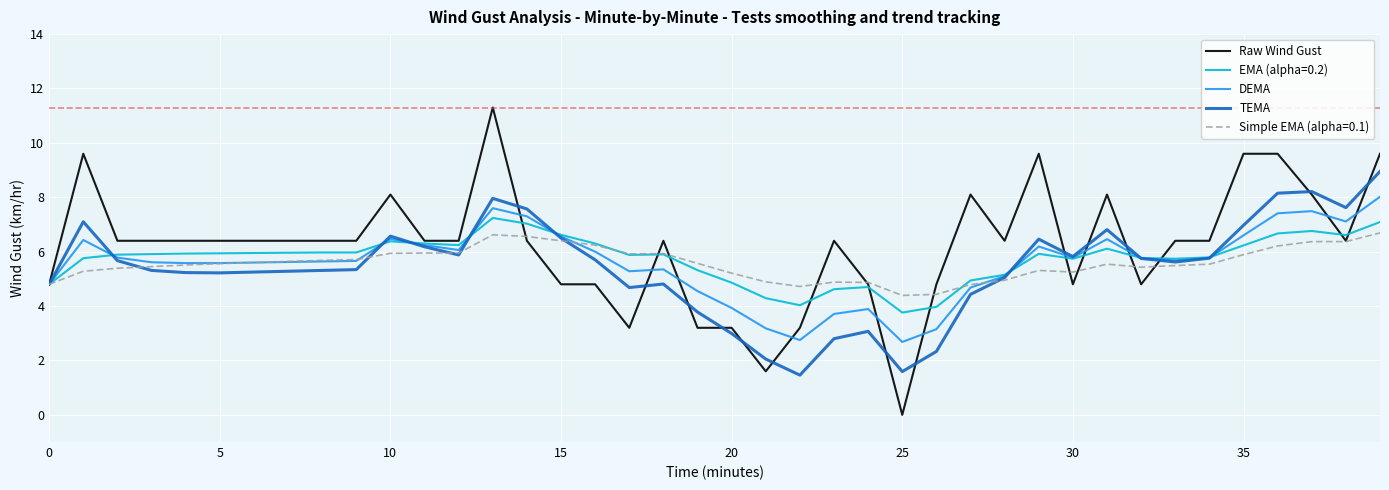

Which series has the largest range (max minus min)?

Raw Wind Gust